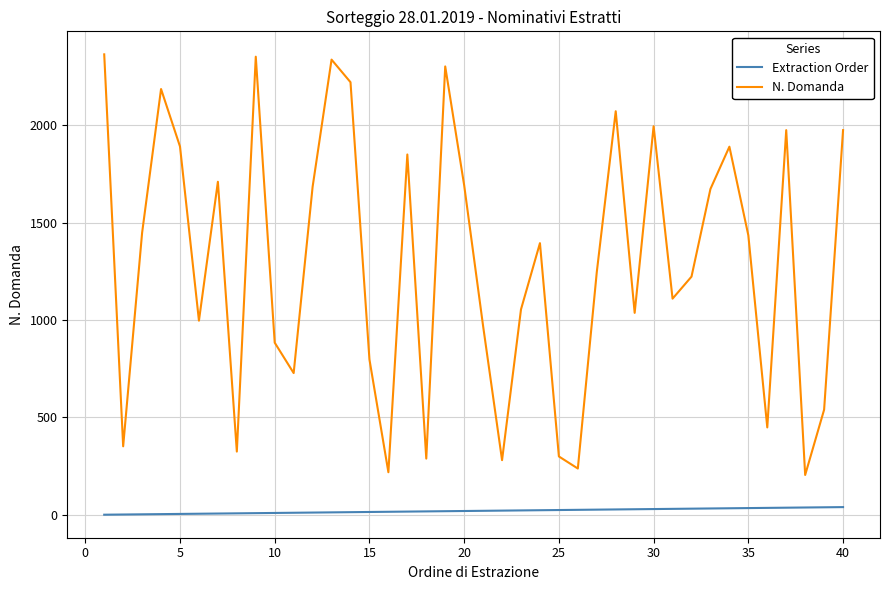

Does the chart display data point markers on the line(s)?

No